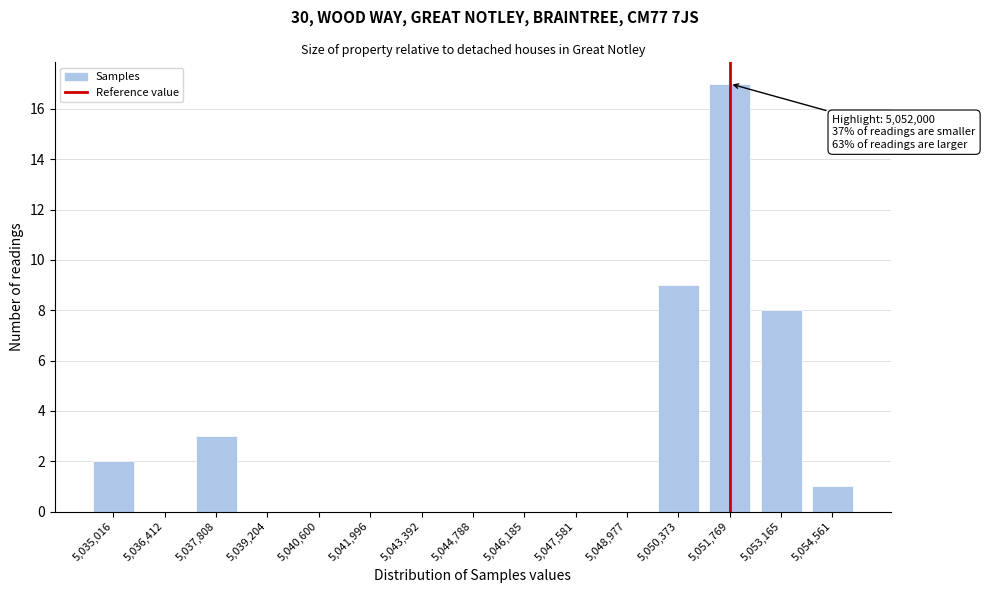

Reading left to right, transcribe all the data shown in this chart.

5,035,016=2	5,036,412=0	5,037,808=3	5,039,204=0	5,040,600=0	5,041,996=0	5,043,392=0	5,044,788=0	5,046,185=0	5,047,581=0	5,048,977=0	5,050,373=9	5,051,769=17	5,053,165=8	5,054,561=1